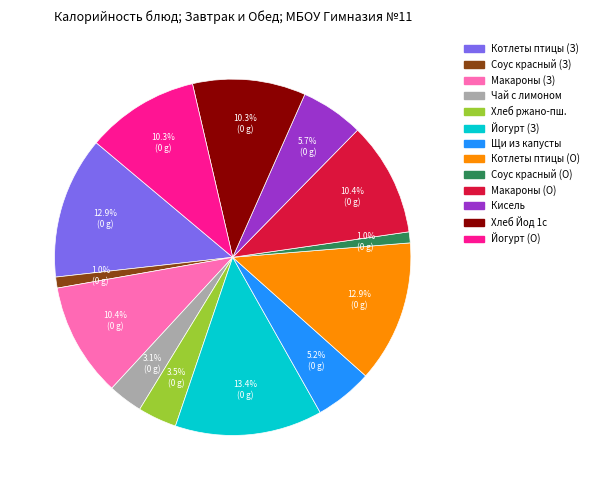

Is there a majority slice in this chart?

No